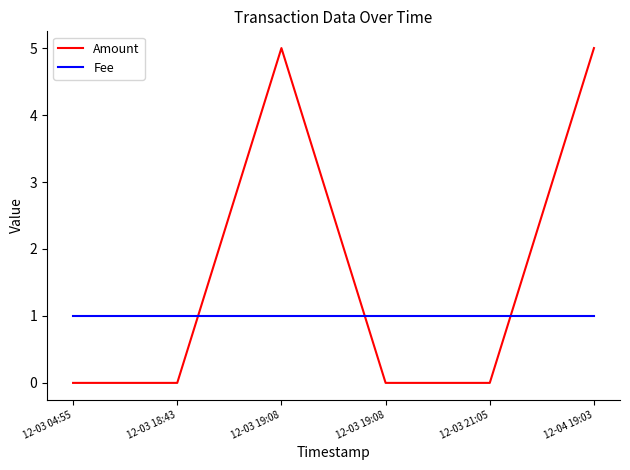

Which category has the highest value in the Fee series?

12-03 04:55